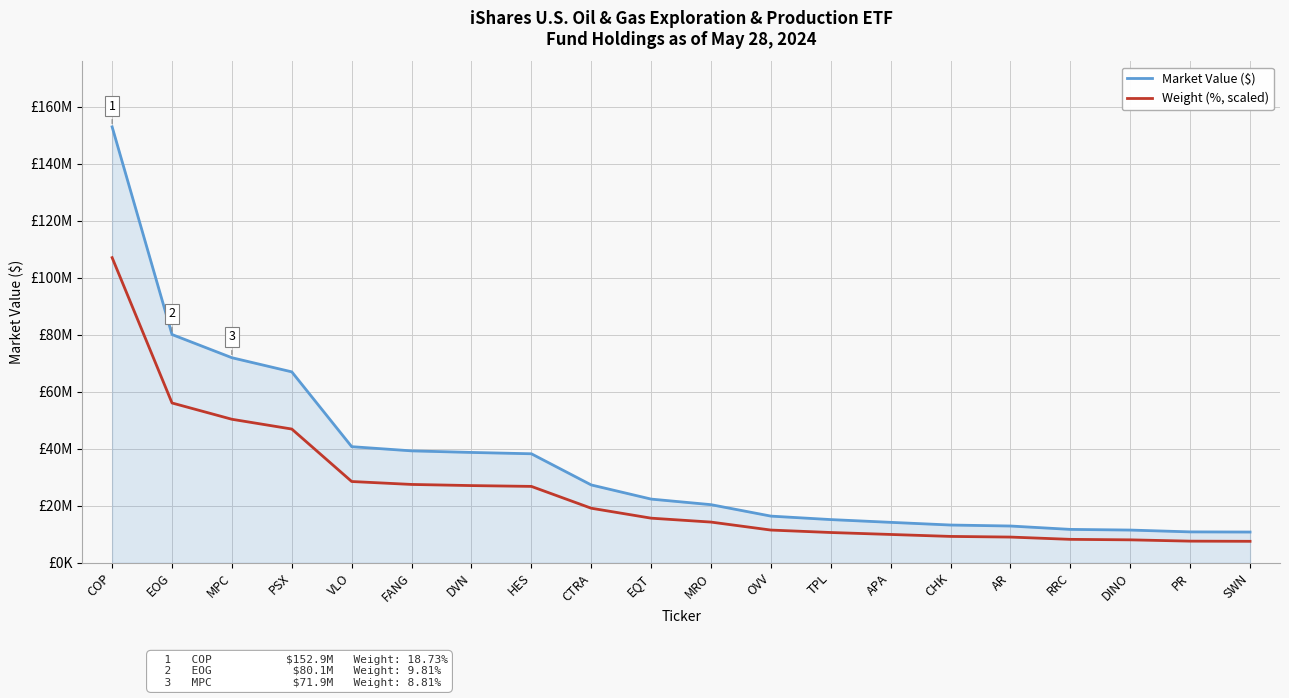

What are all the series names shown in the legend?

Market Value ($), Weight (%, scaled)